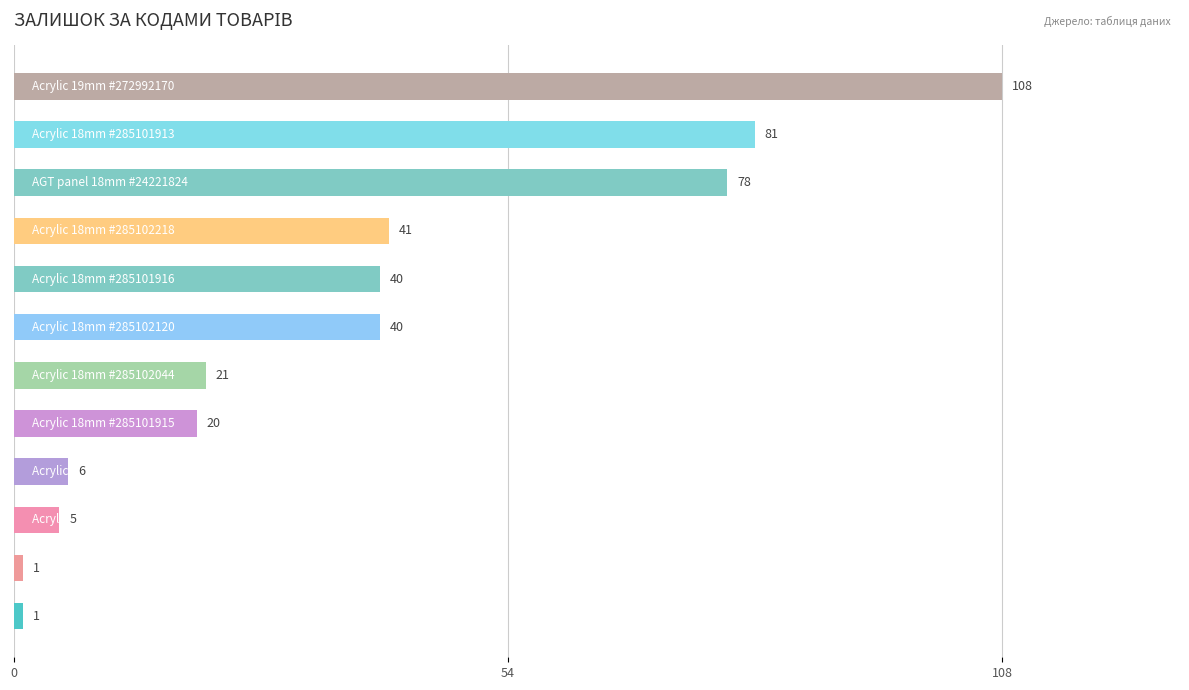

What is the difference between the maximum and second lowest values?

107